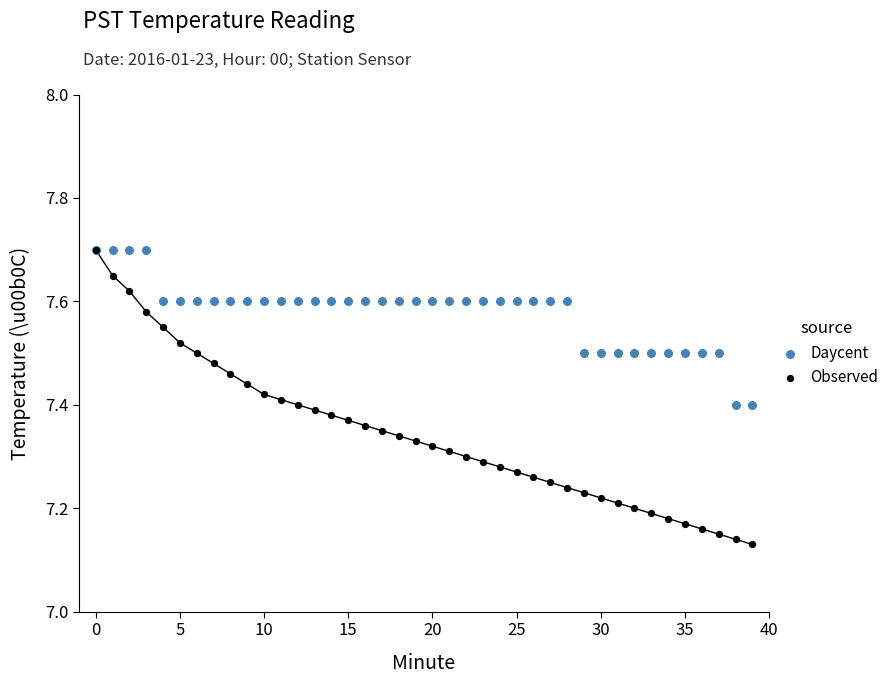

What are all the series names shown in the legend?

Daycent, Observed